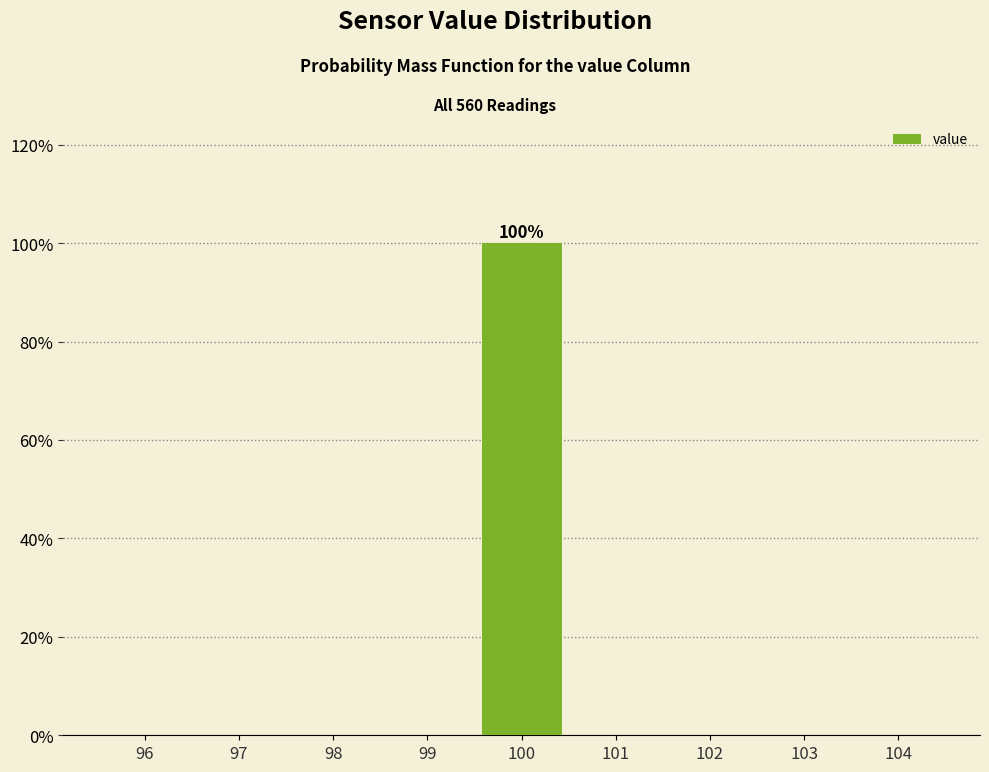

Reading left to right, list all the values displayed in this chart.

96=0	97=0	98=0	99=0	100=100	101=0	102=0	103=0	104=0